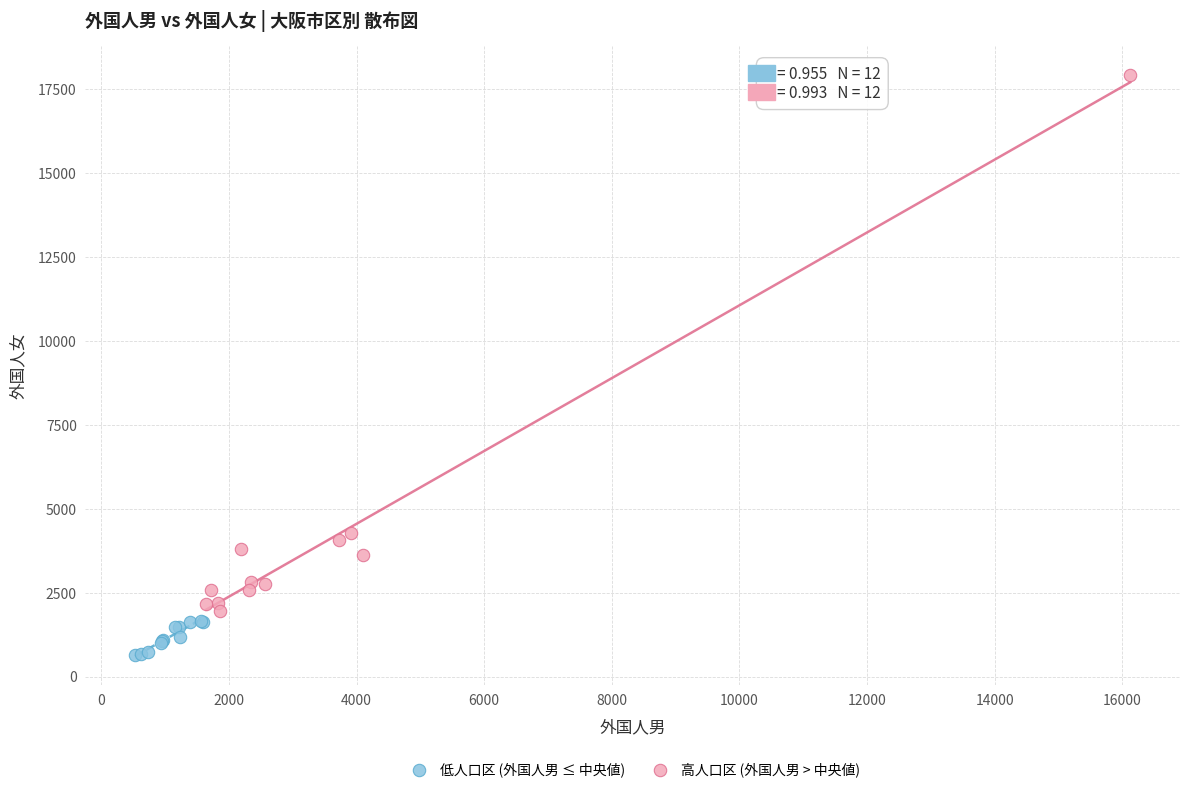

Which series reaches the maximum Y coordinate?

高人口区 (外国人男 > 中央値)